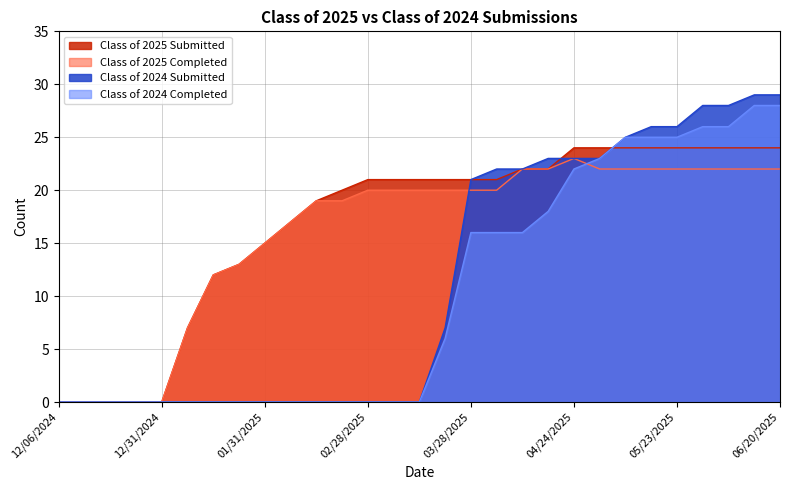

Which has a higher value, 02/07/2025 or 05/30/2025?

05/30/2025